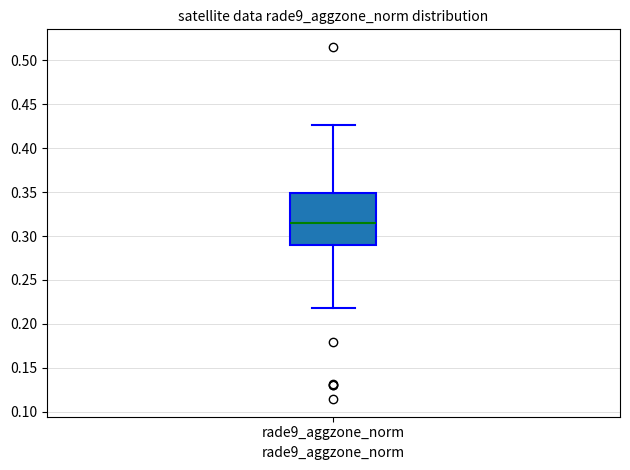

Where does the upper whisker of the box for rade9_aggzone_norm end on the y-axis? The values are not printed on the chart, so give them approximately, as read against the axis.

0.425